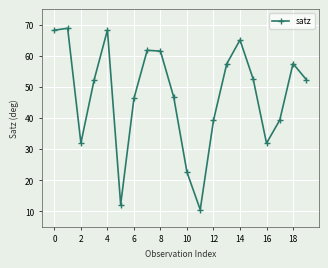

What is the minimum value shown in the chart?

10.5